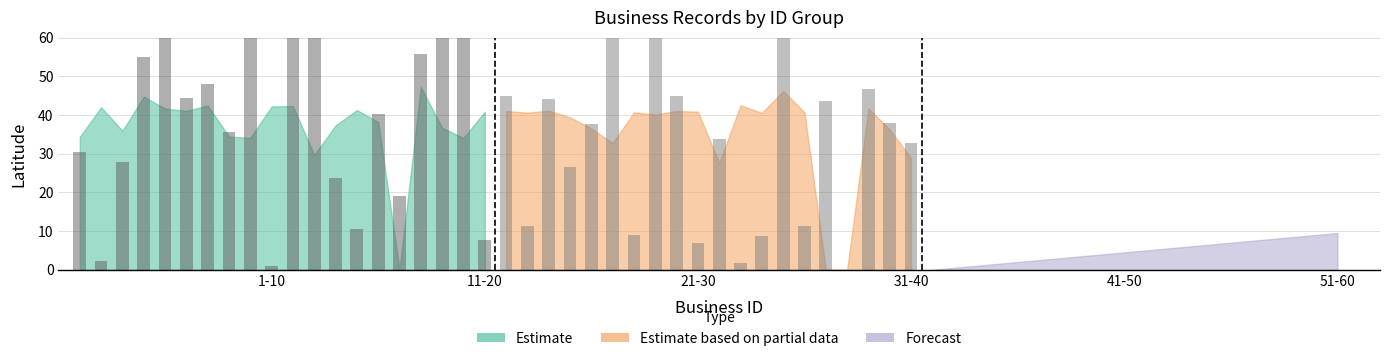

How many distinct data groups are displayed?

3